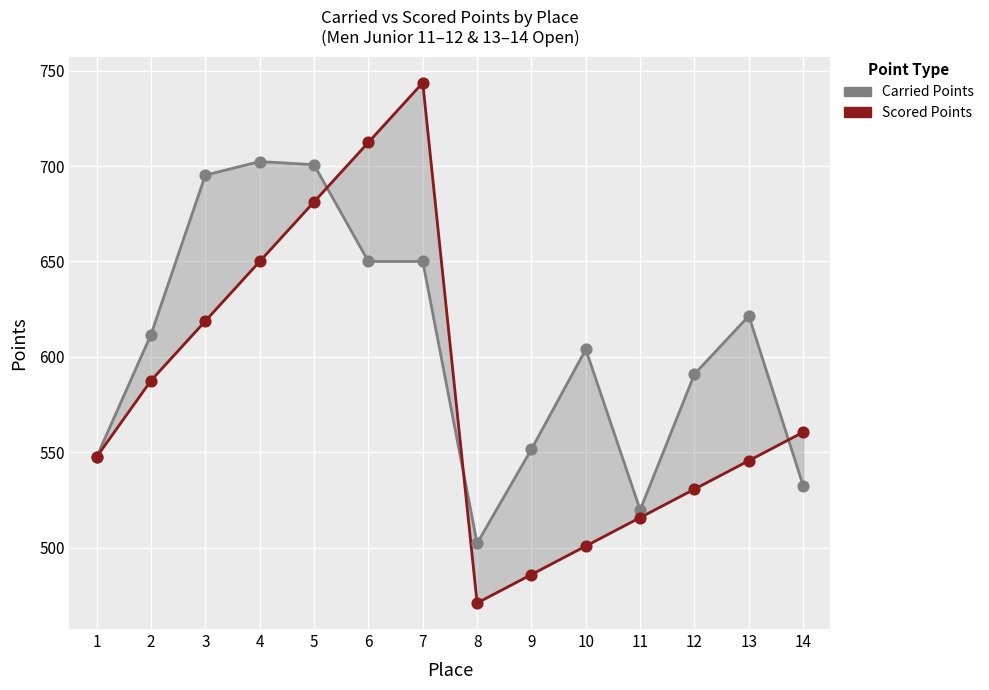

What are all the series names shown in the legend?

Carried Points, Scored Points